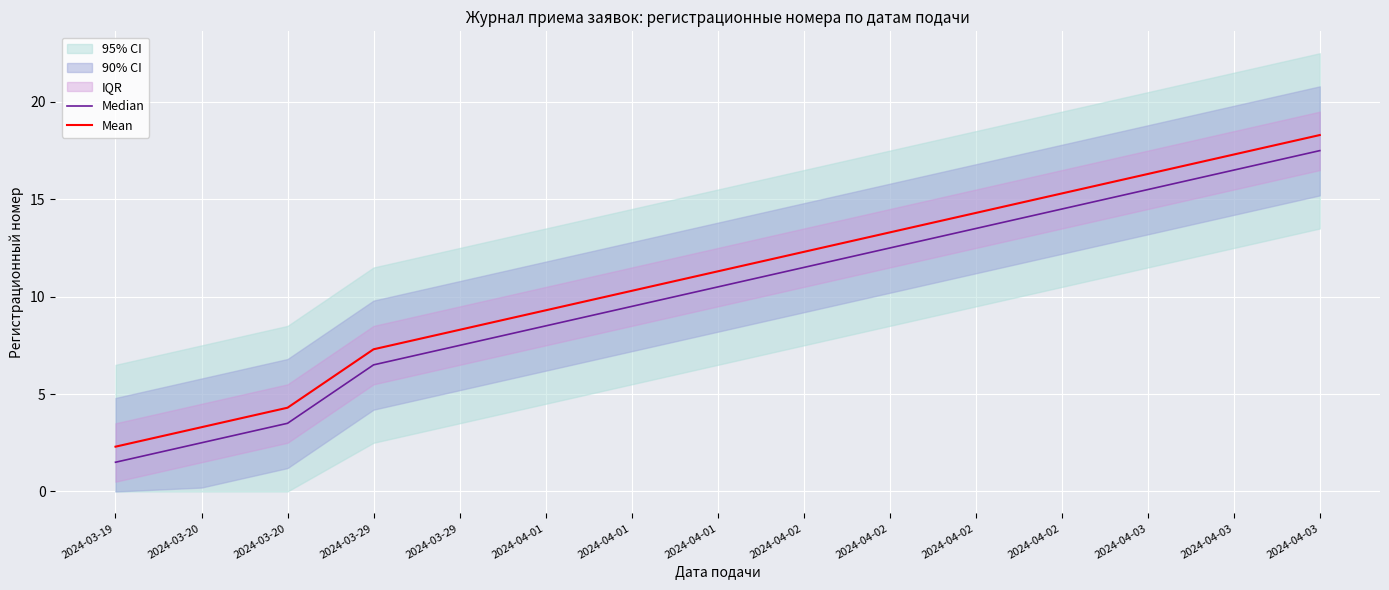

Which series has the largest range (max minus min)?

Median